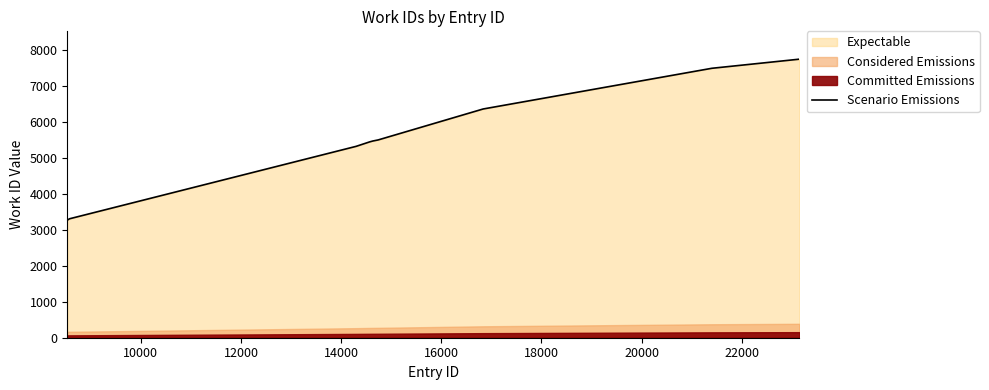

What is the maximum value for Scenario Emissions?

7752